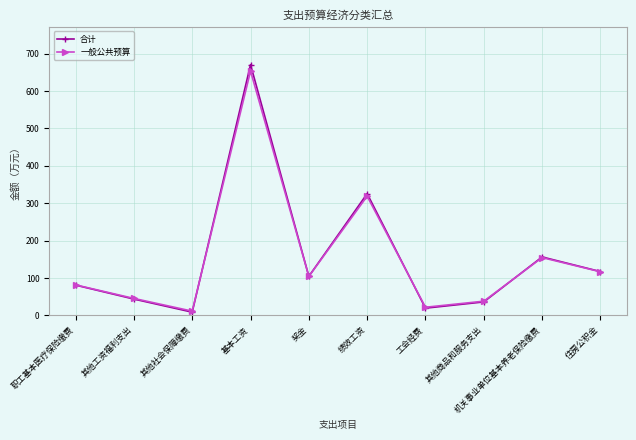

Read the 一般公共预算 value at 绩效工资.

318.8